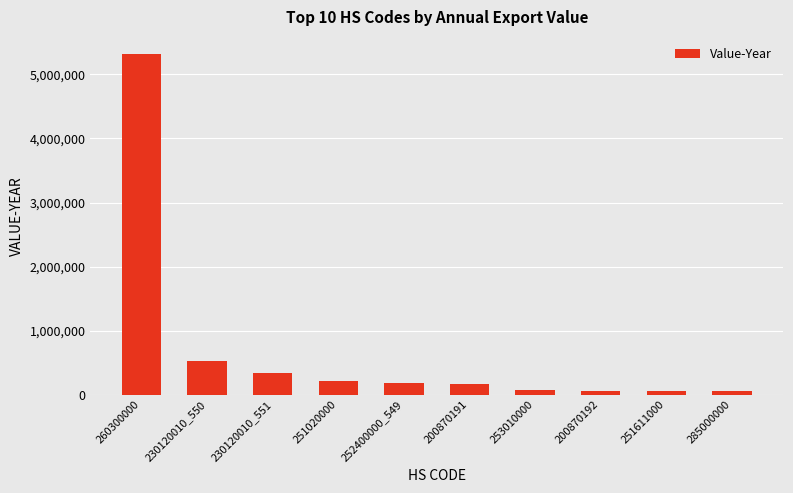

Is it true that the value at 260300000 is 8381399?

False